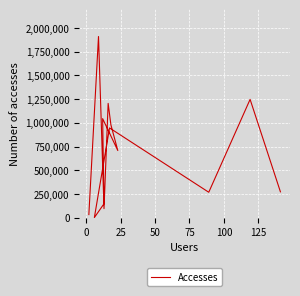

Reading right to left, transcribe all the data shown in this chart.

31411	1911013	94209	1205099	978631	707690	1044032	145625	221	946003	267129	1247489	271607